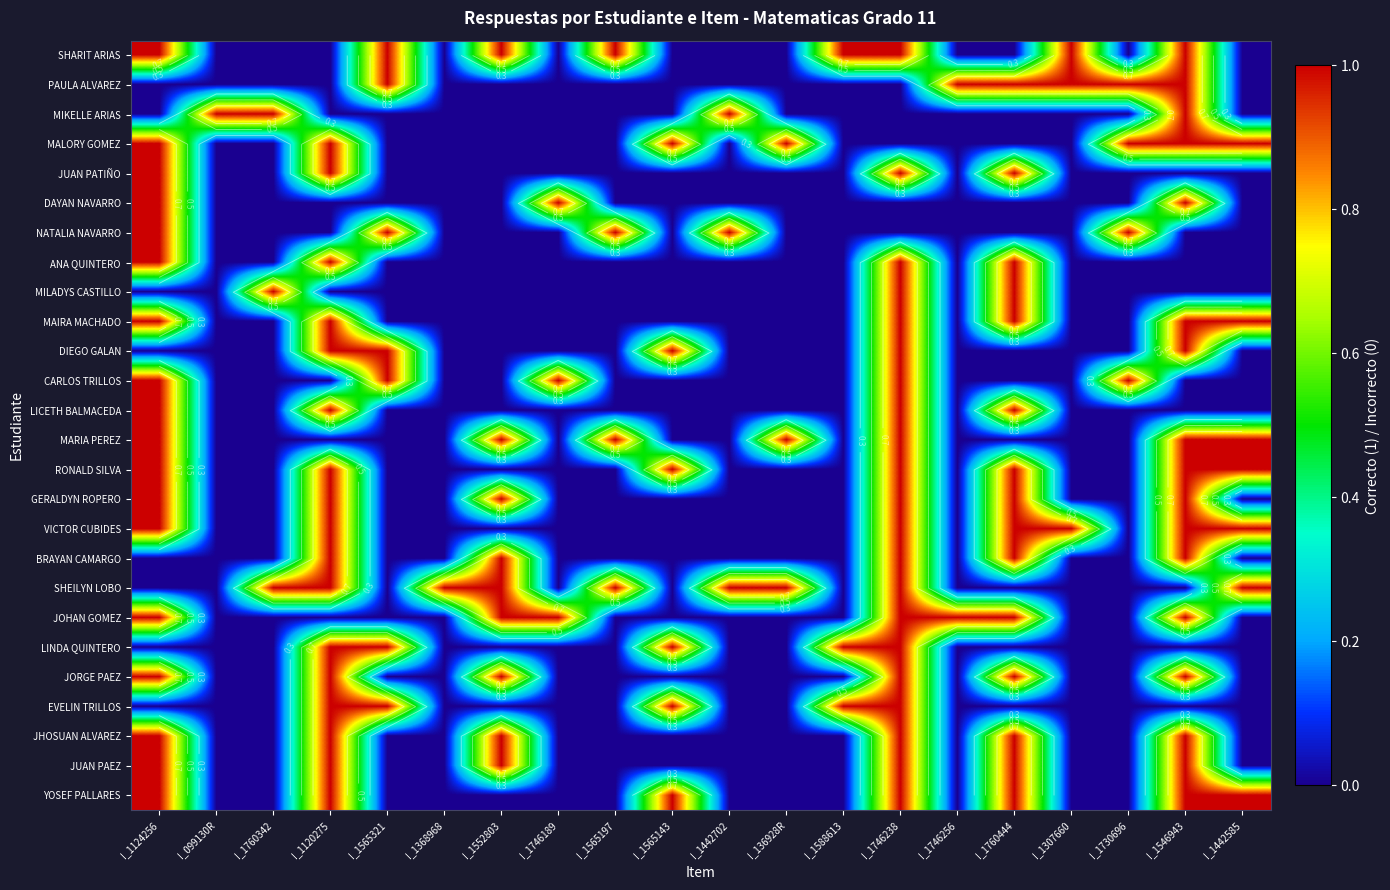

The value of MALORY GOMEZ at I_1760444 is 0. True or false?

True